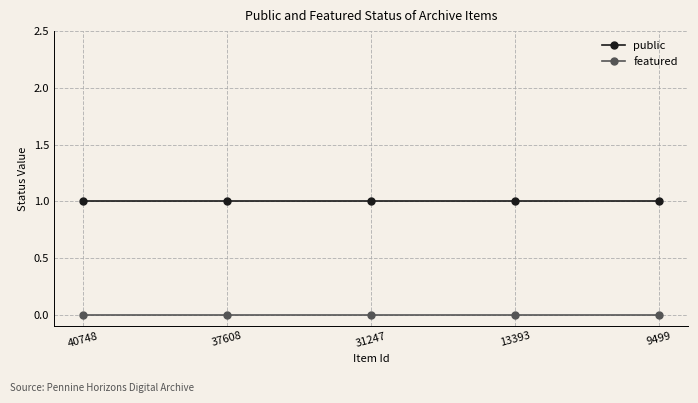

True or false: public has a value of 0 at 40748.

False